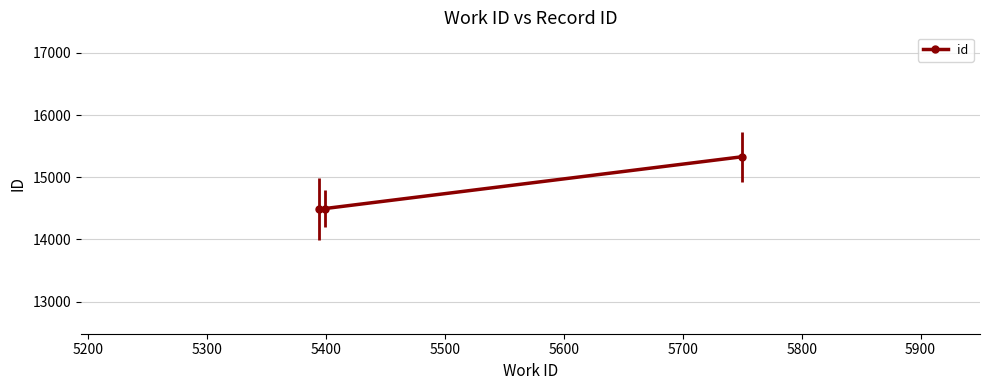

What is the greatest value displayed?

15329